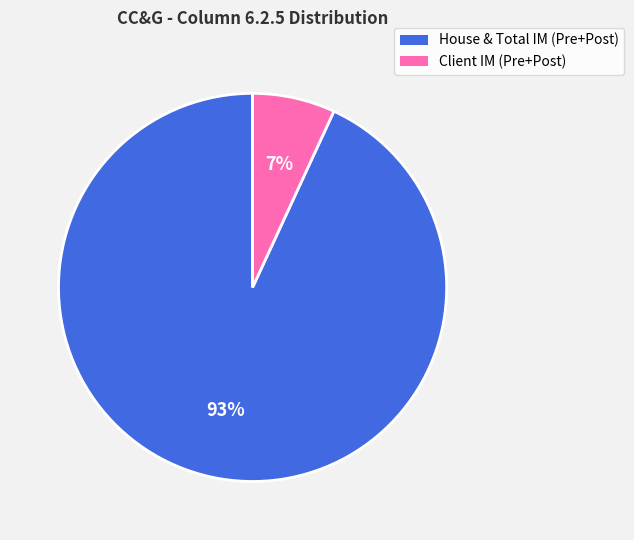

To the nearest percent, what is the average slice percentage?

50%